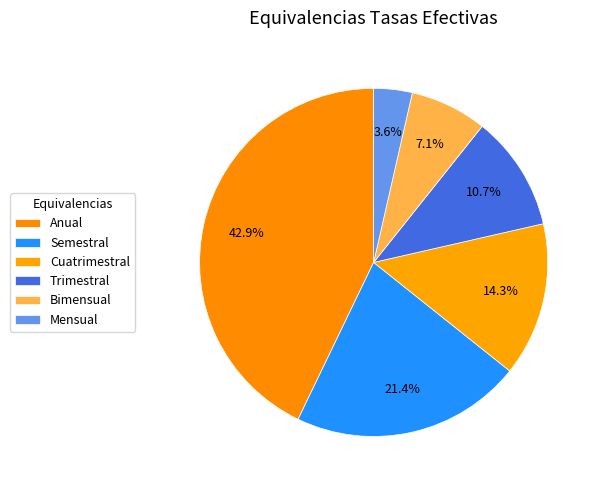

True or false: Anual accounts for 43% of the total.

True